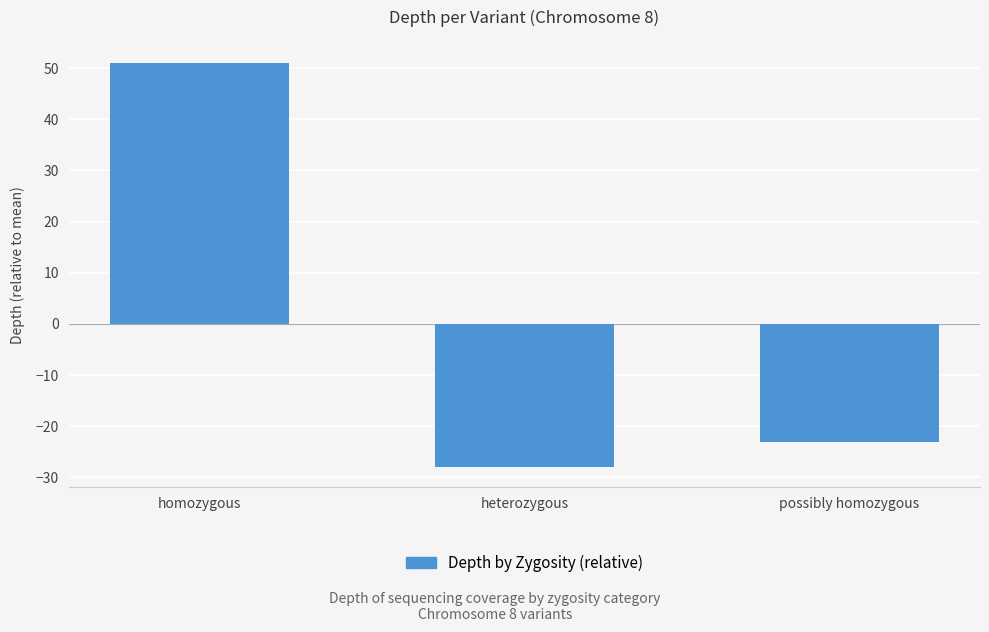

How many bars are there in total?

3